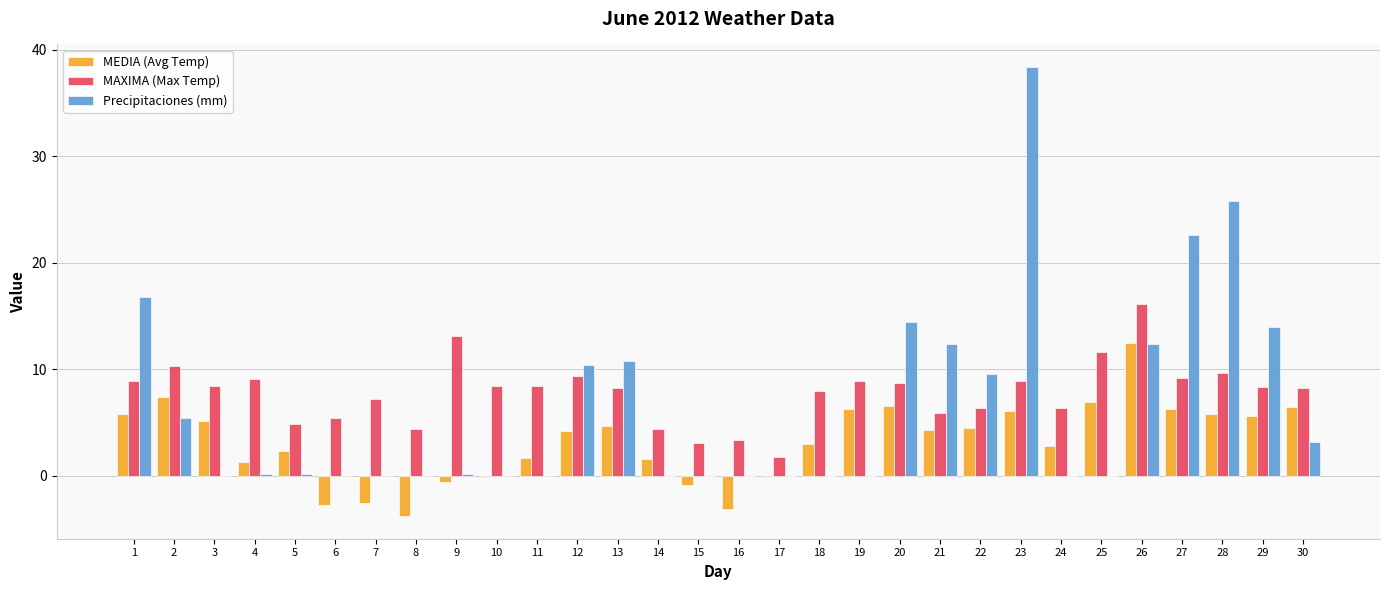

What is the average value of the Precipitaciones (mm) series?

6.6